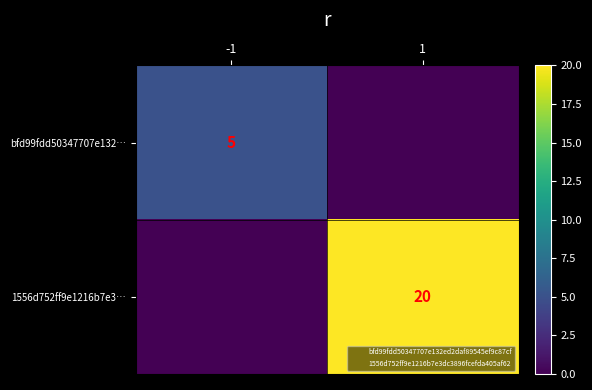

True or false: bfd99fdd50347707e132… has a value of 0 at 1.

True